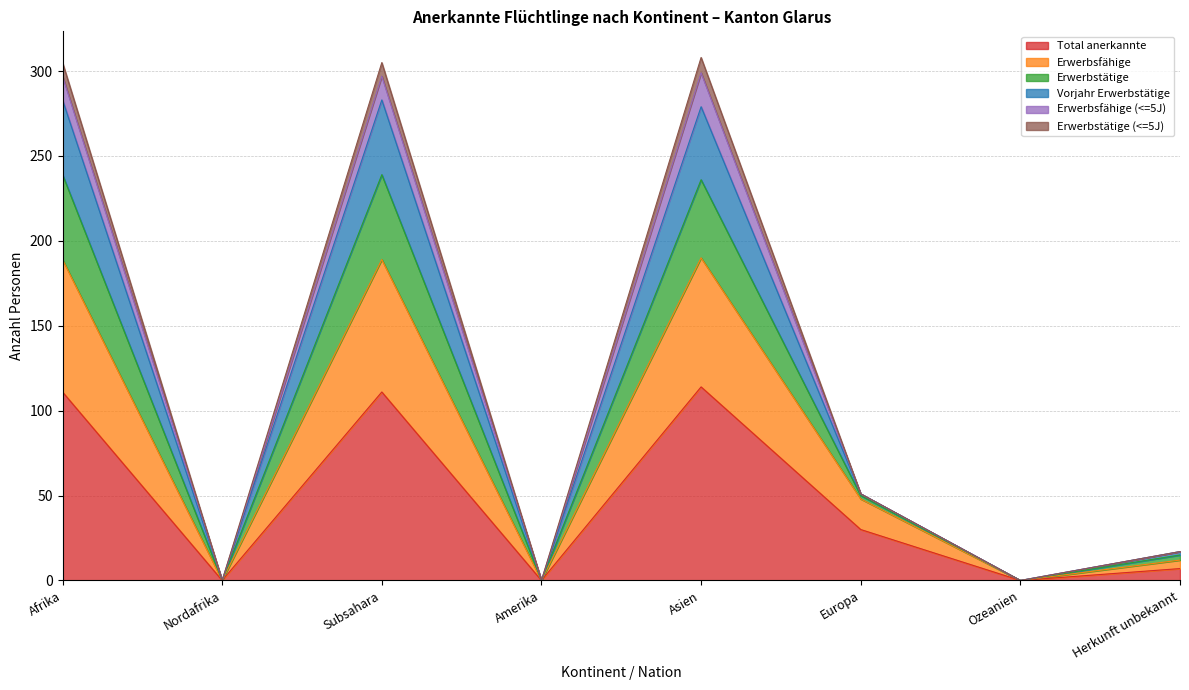

What is the sum of all Vorjahr Erwerbstätige values?

961